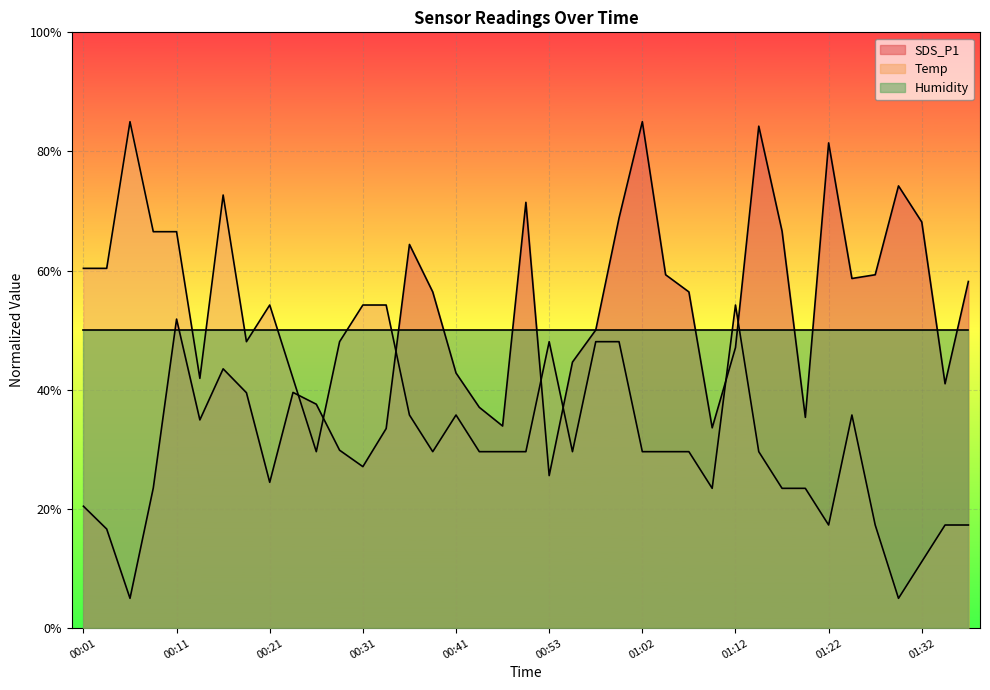

Which category has the lowest value in the SDS_P1 series?

00:06